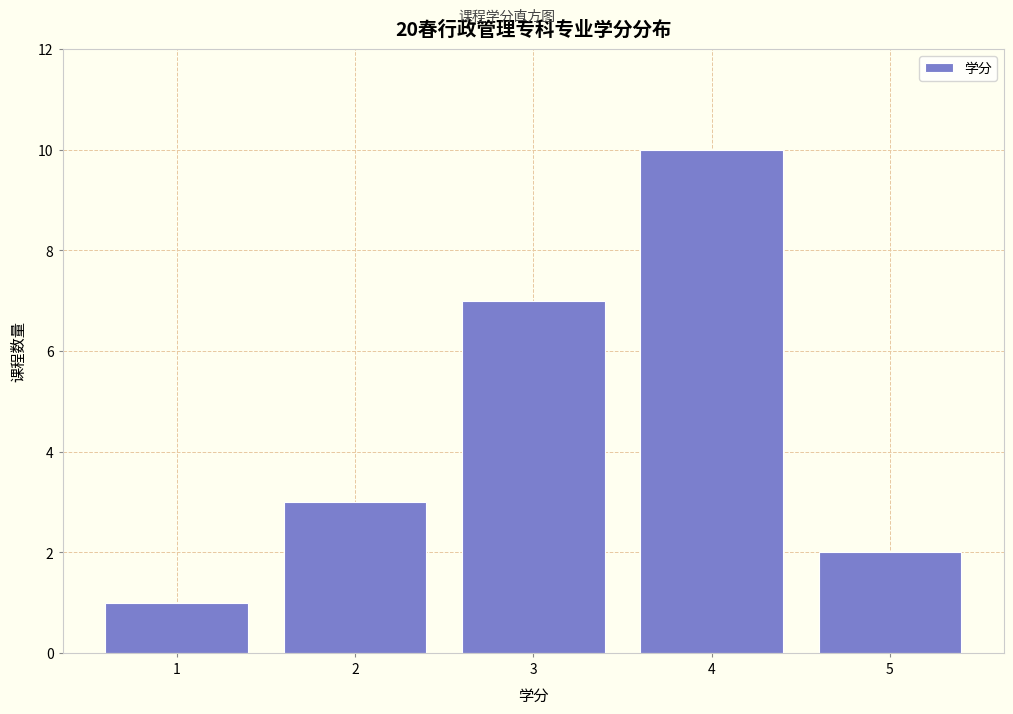

Reading left to right, transcribe all the data shown in this chart.

1	3	7	10	2